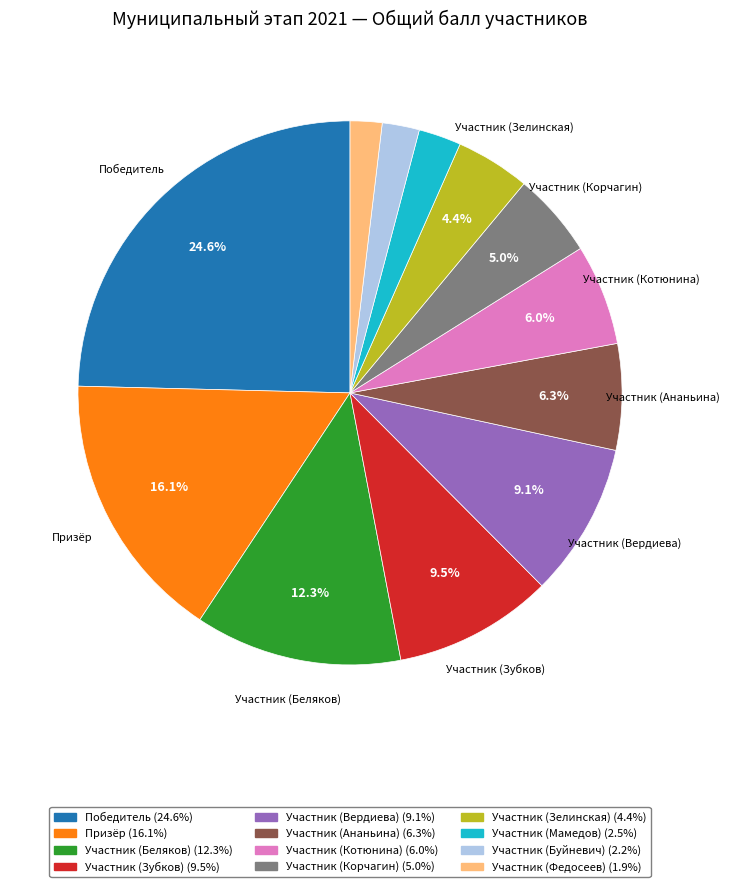

Is it true that Участник (Федосеев) is 2% of the pie?

True